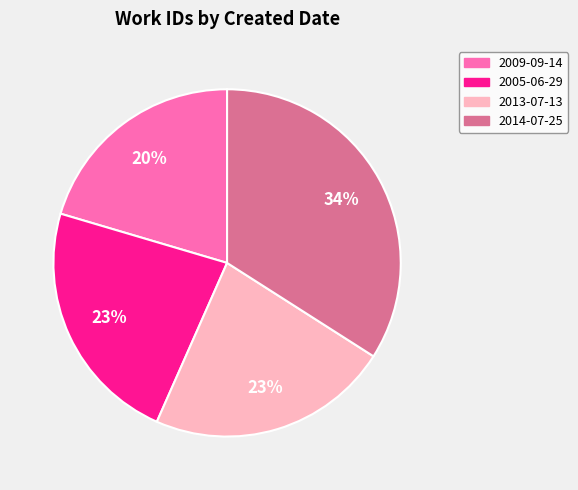

Is the sum of 2013-07-13 and 2005-06-29 greater than half?

No